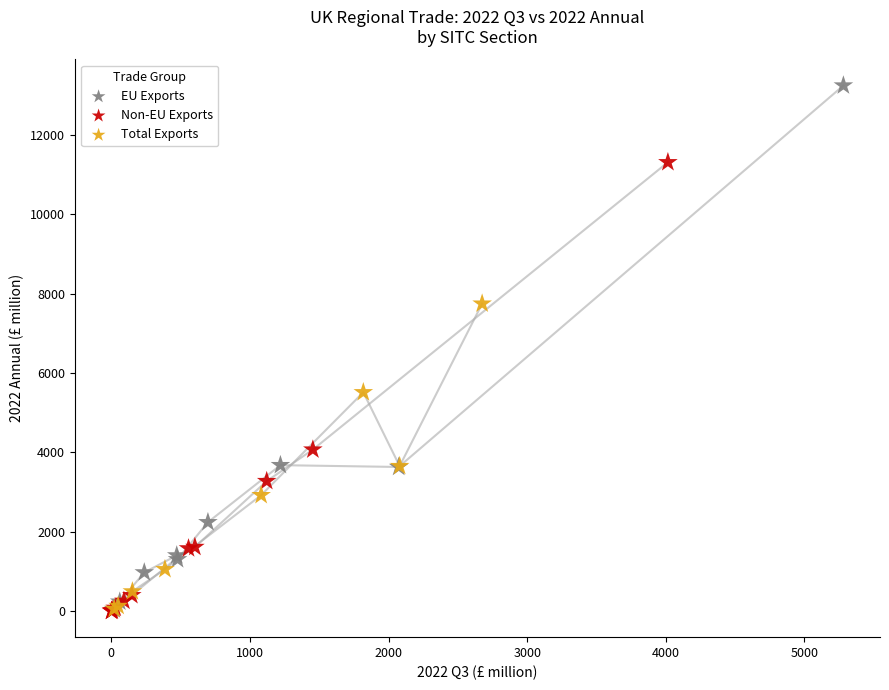

Which series has the widest spread of Y values?

EU Exports